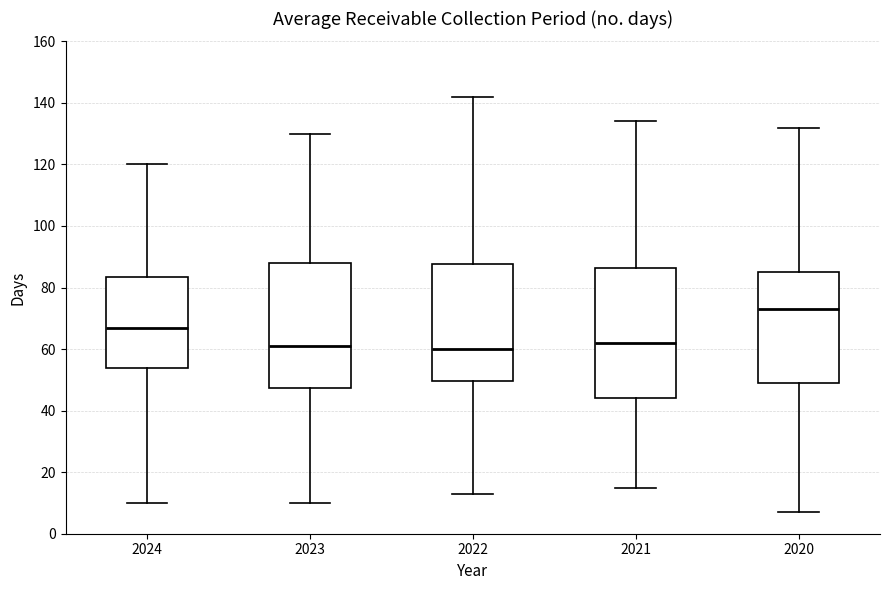

Reading left to right, transcribe this box plot: for each box, give where its median line is, the range the box spans, and where its two whiskers end, as read against the y-axis. The values are not printed on the chart, so give them approximately, as read against the axis.

2024: median 68, box 54 to 84, whiskers 10 to 120
2023: median 62, box 48 to 88, whiskers 10 to 130
2022: median 60, box 50 to 88, whiskers 14 to 142
2021: median 62, box 44 to 86, whiskers 16 to 134
2020: median 74, box 50 to 86, whiskers 8 to 132